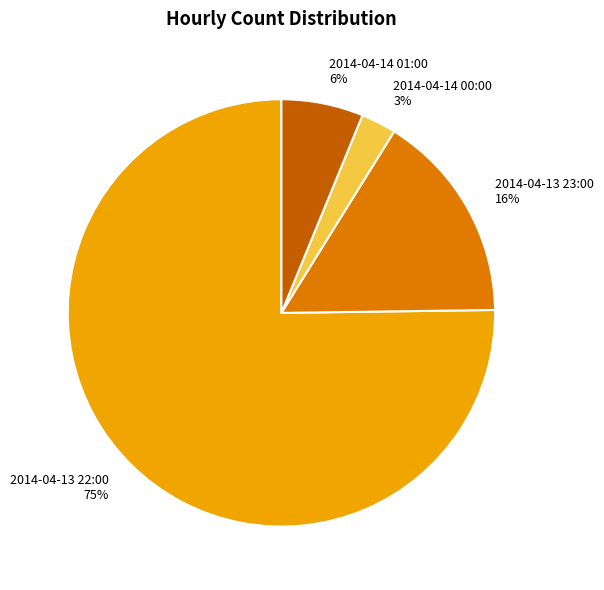

How many slices are in this pie chart?

4